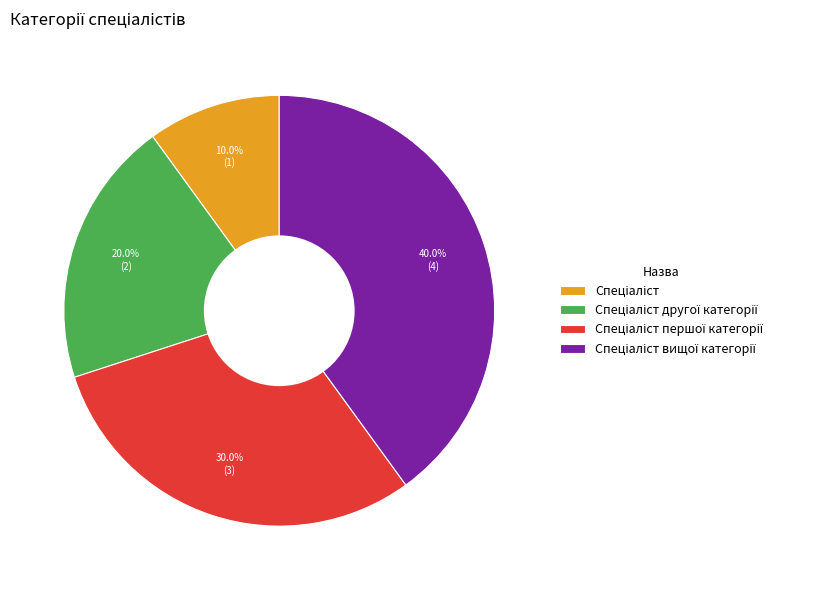

Is there any slice that represents more than half of the pie?

No